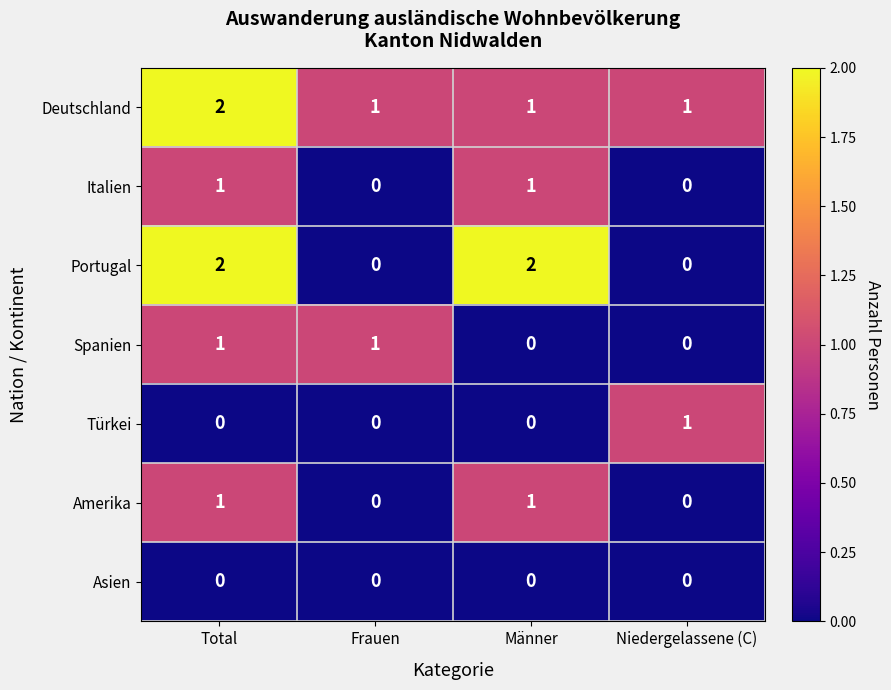

Count the Spanien values in the range 0 to 1.

4